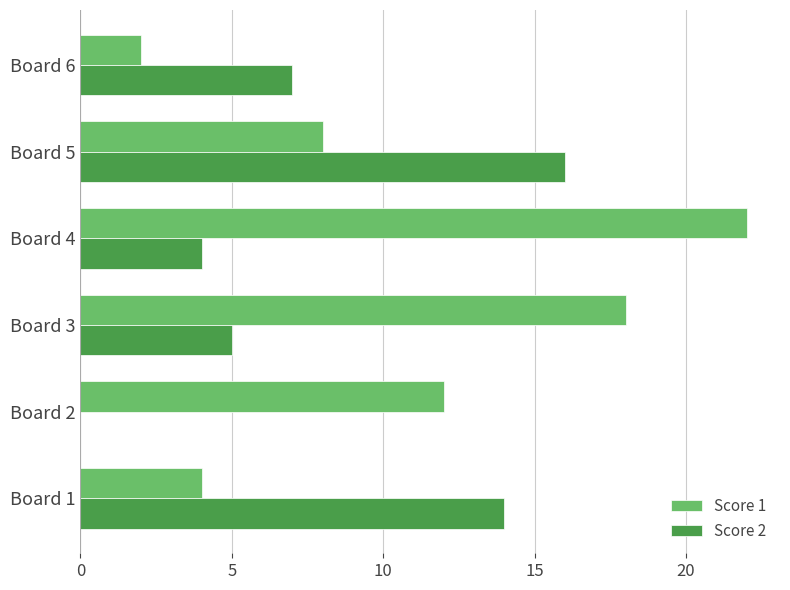

What is the sum of all Score 2 values?

46